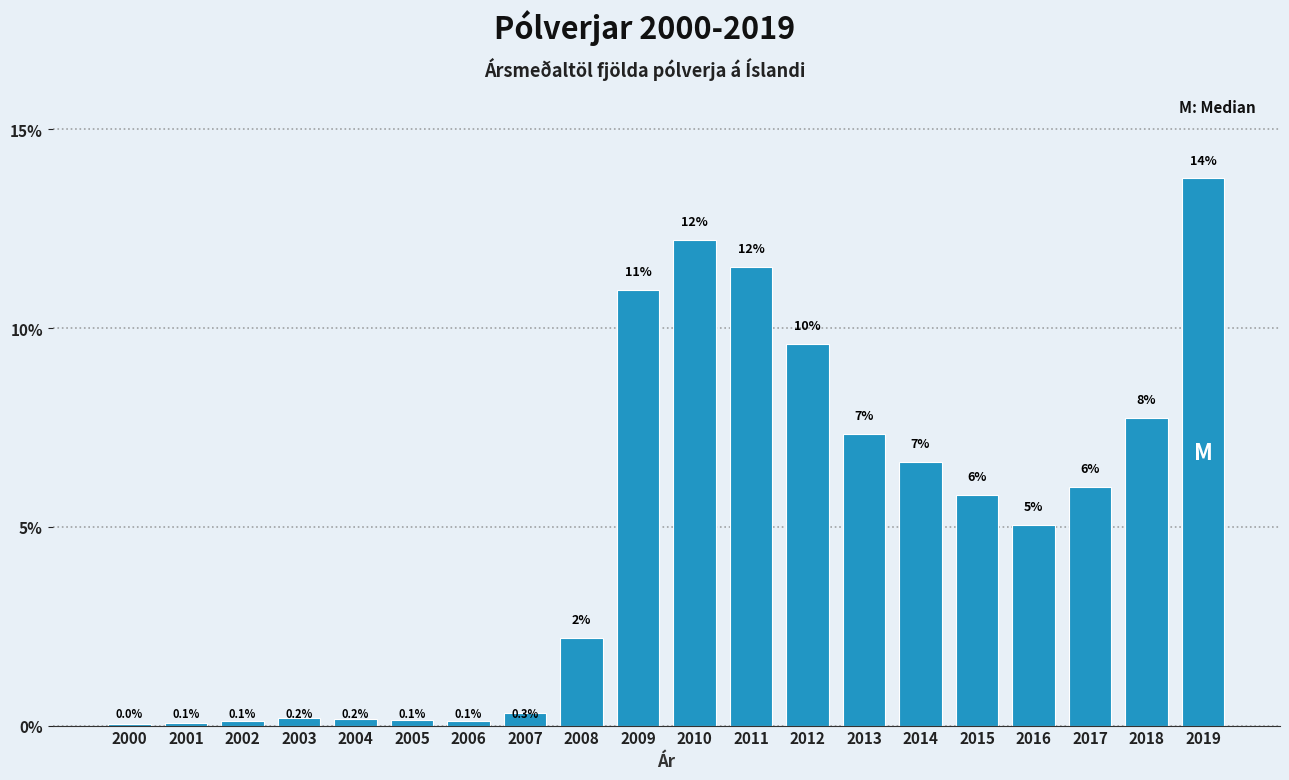

At which category does the chart reach its peak across all series?

2019